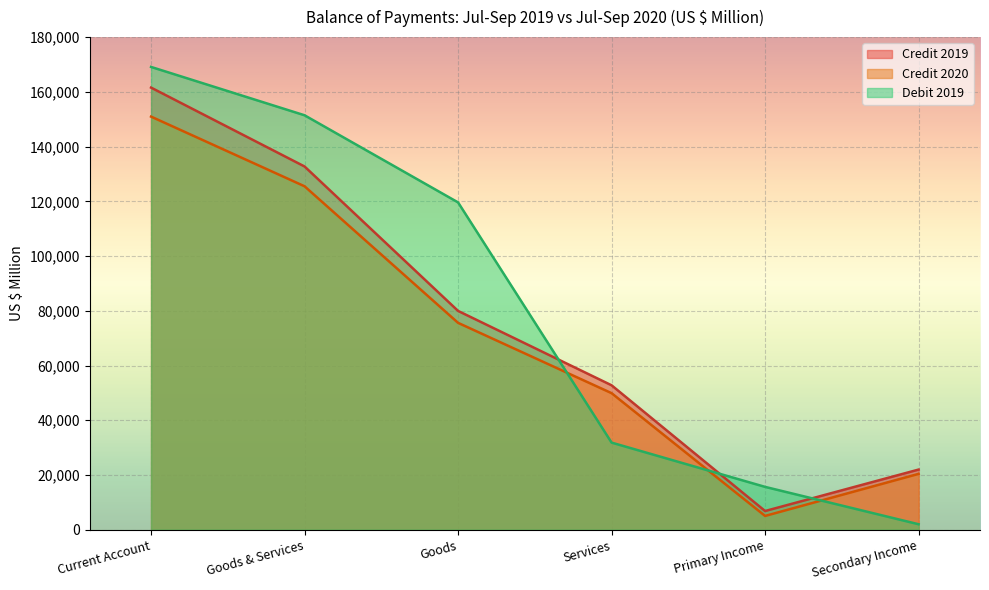

What is the difference between the maximum and second lowest values in the Credit 2020 series?

130534